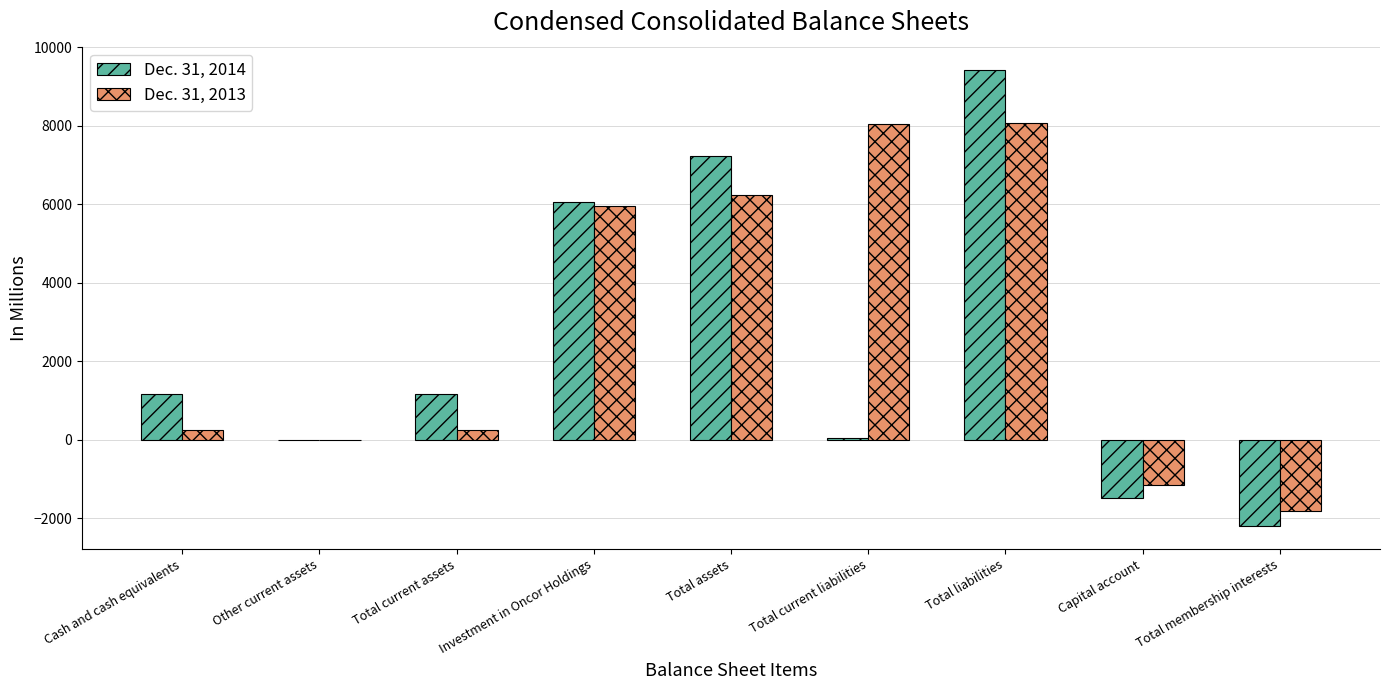

The Dec. 31, 2014 series shows 7236 at Total assets. True or false?

True